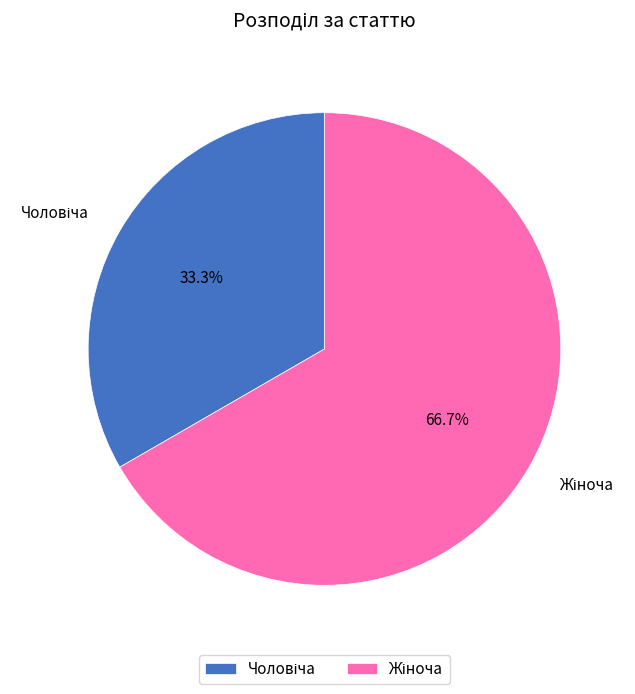

Is there any slice that represents more than half of the pie?

Yes